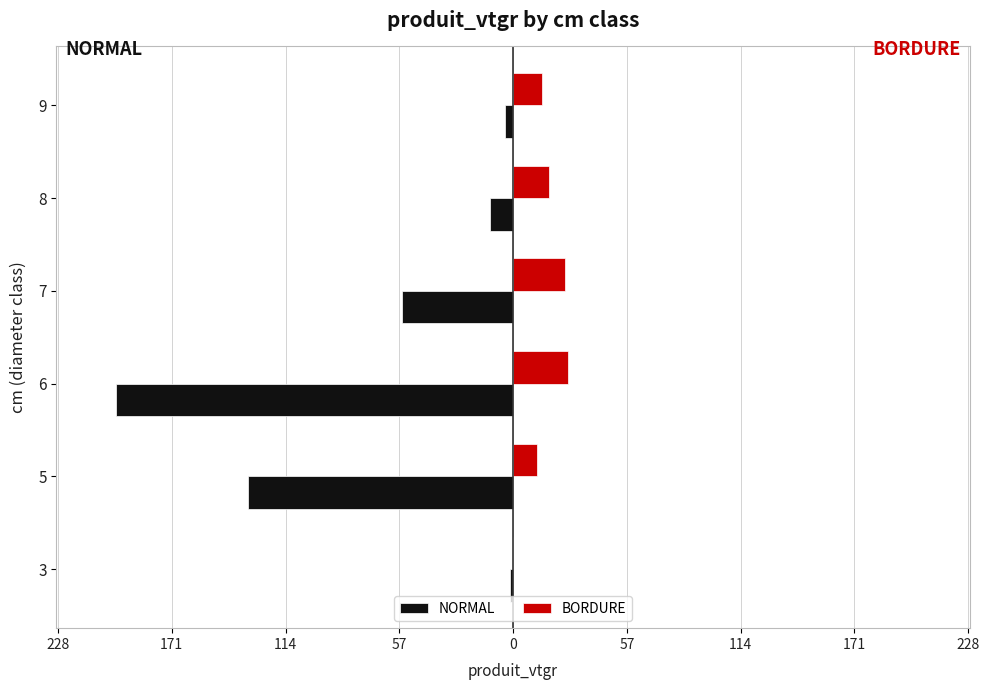

What are all the series names shown in the legend?

NORMAL, BORDURE